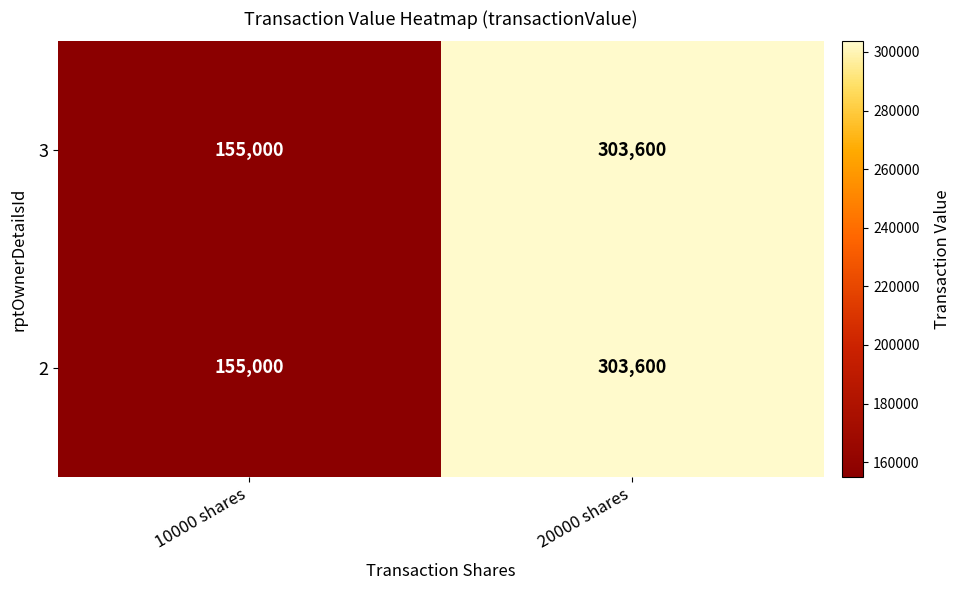

The value of 3 at 20000 shares is 88389. True or false?

False